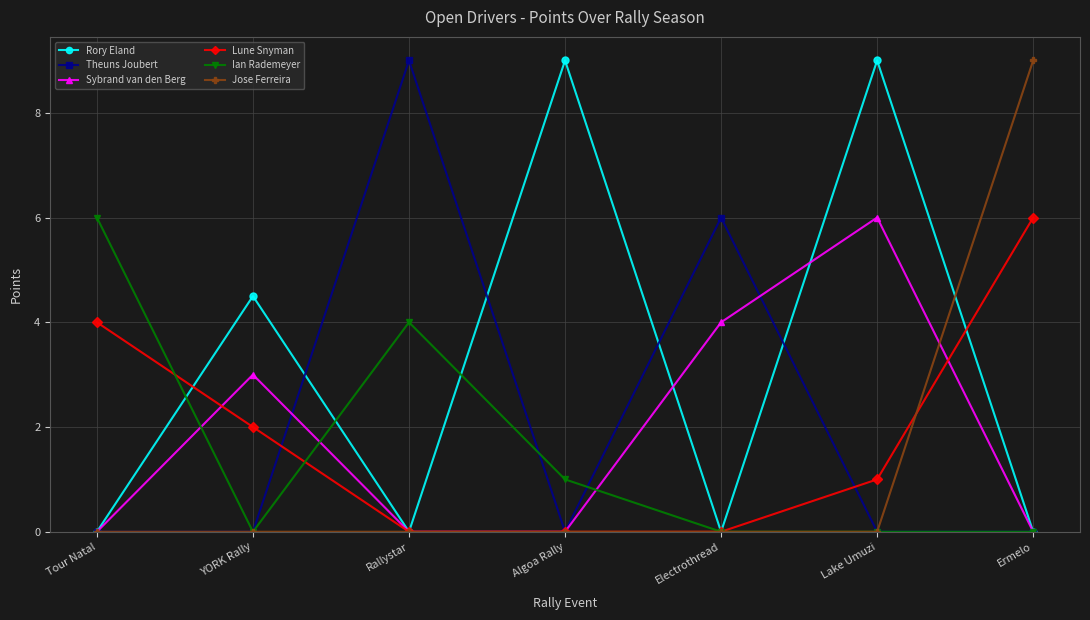

The value of Theuns Joubert at Tour Natal is 0.0. True or false?

True